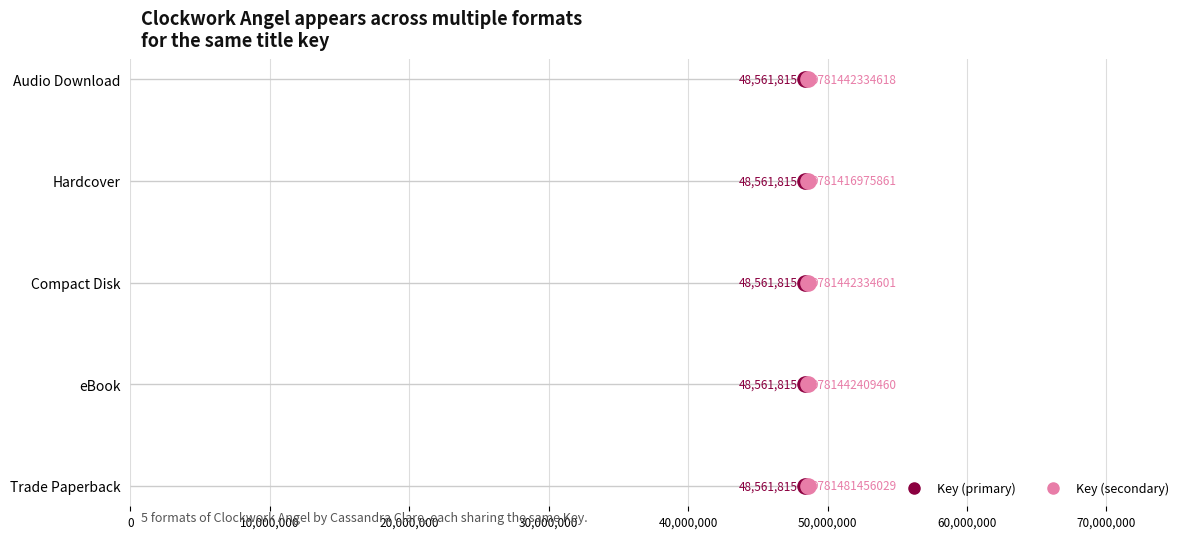

Which series reaches the maximum Y coordinate?

Key (primary)